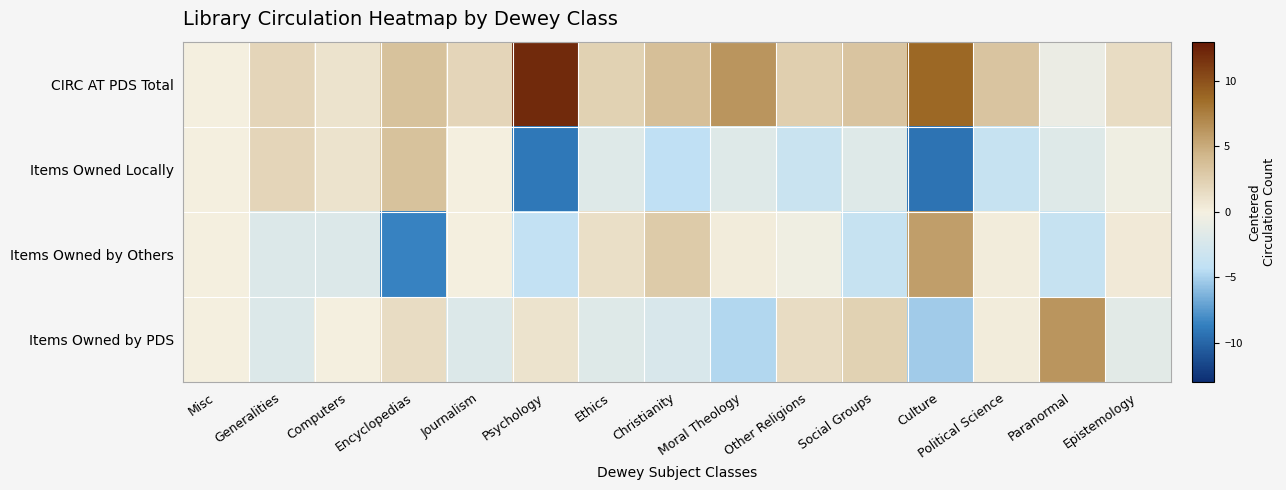

What is the spread (max minus min) of values at Encyclopedias?

12.0